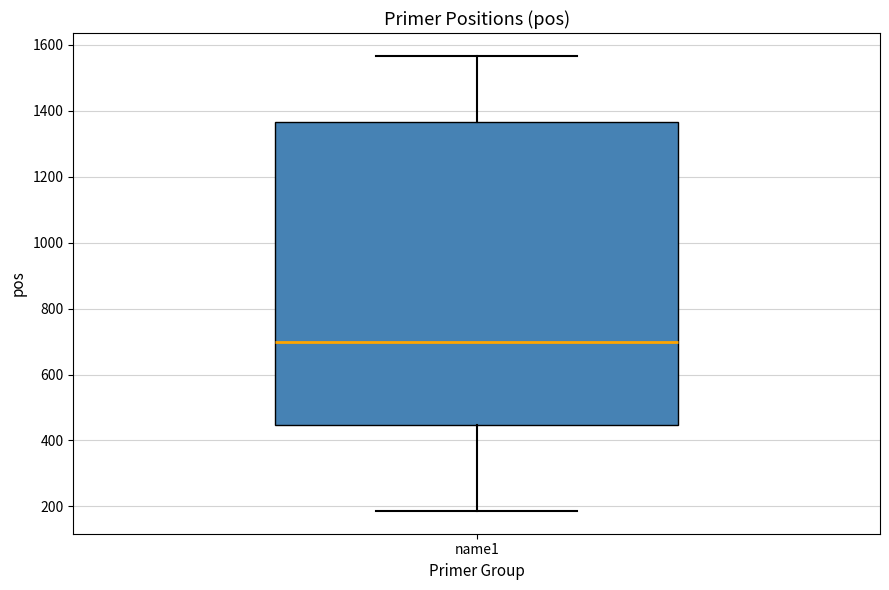

Read this box plot against the y-axis: the position of the median line, the range covered by the box, and the ends of both whiskers. The values are not printed on the chart, so give them approximately, as read against the axis.

median 700, box 440 to 1360, whiskers 180 to 1560